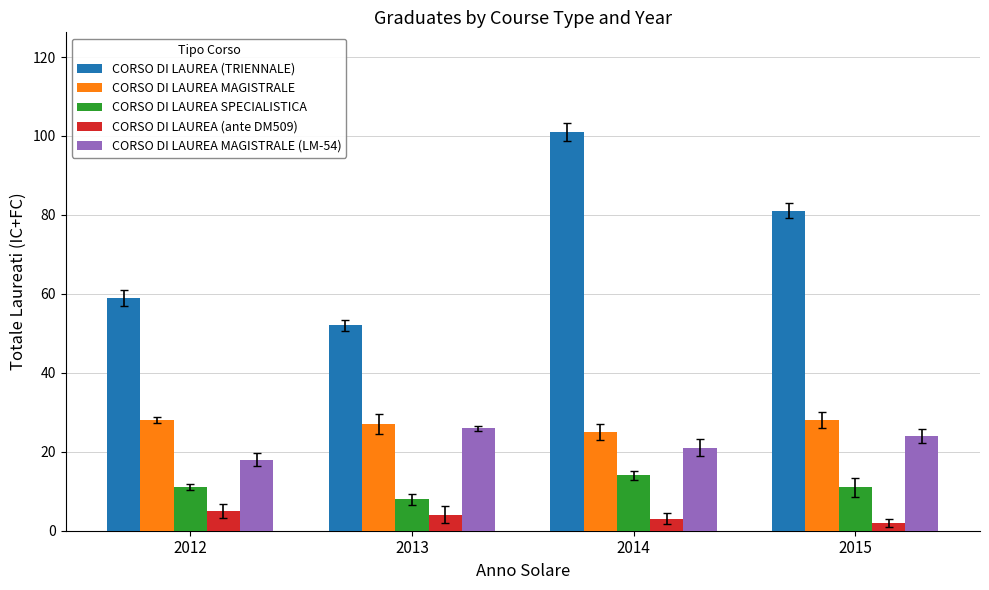

Which series has the largest total across all categories?

CORSO DI LAUREA (TRIENNALE)